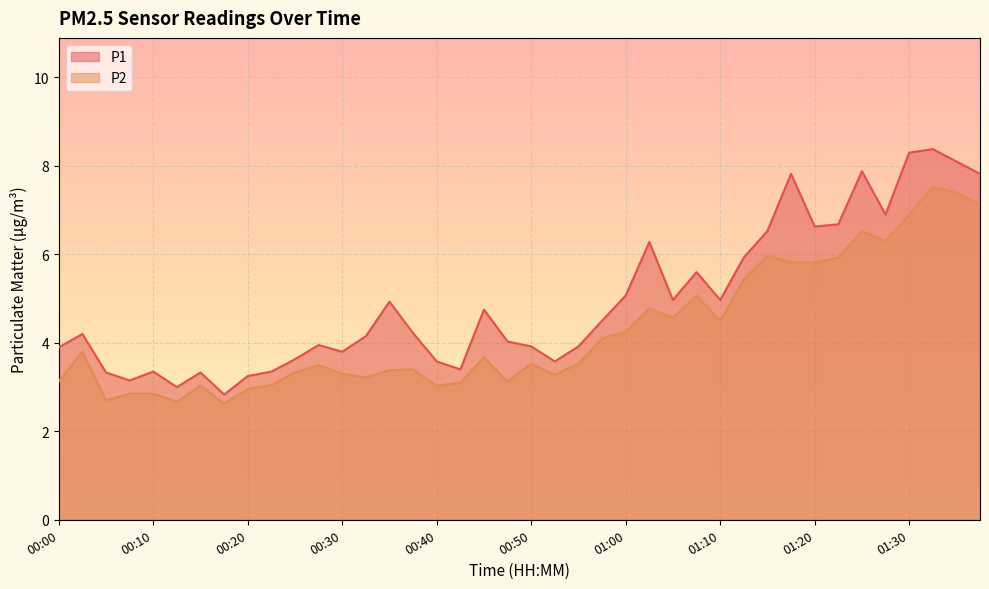

What is the spread (max minus min) of values at 01:38?

0.7